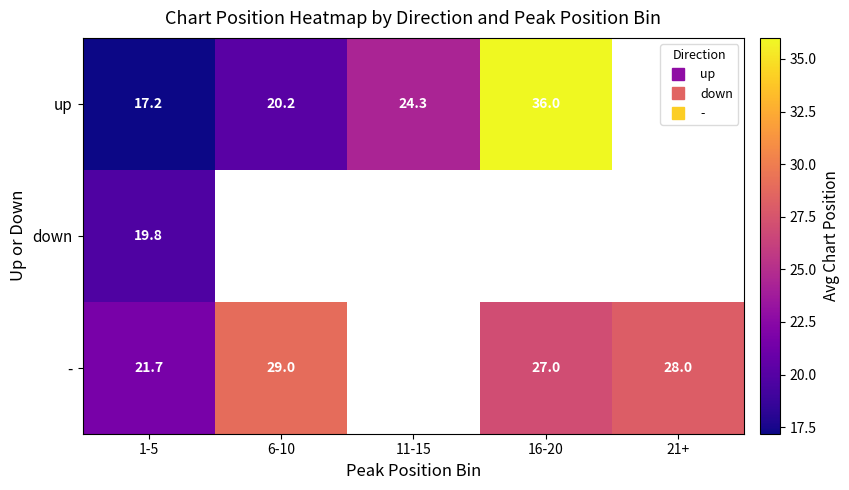

The - series shows 27.0 at 16-20. True or false?

True